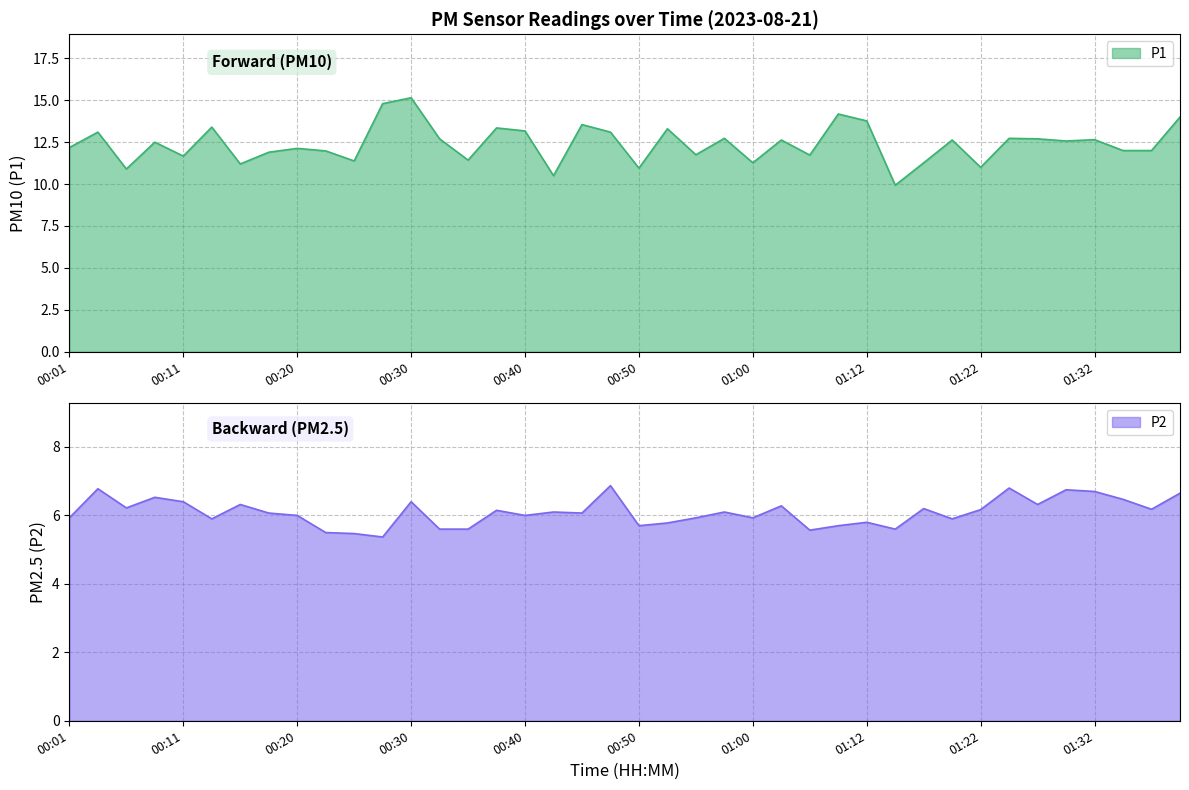

Rank the categories by P2 value from highest to lowest.

00:47, 01:25, 00:03, 01:30, 01:32, 01:40, 00:08, 01:35, 00:11, 00:30, 00:15, 01:27, 01:02, 00:06, 01:17, 01:38, 01:22, 00:37, 00:42, 00:57, 00:18, 00:45, 00:20, 00:40, 00:01, 00:55, 01:00, 00:13, 01:20, 01:12, 00:52, 00:50, 01:07, 00:33, 00:35, 01:15, 01:04, 00:23, 00:25, 00:28